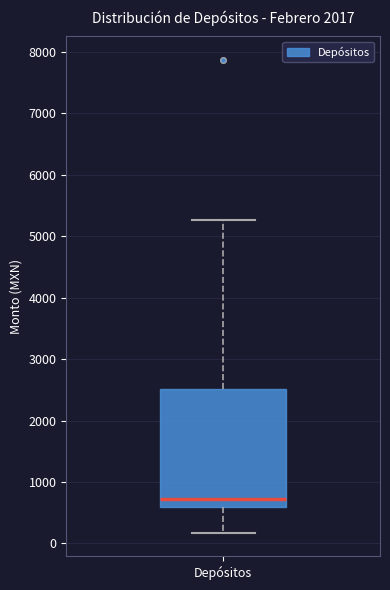

Transcribe this box plot: give where the median line is, the range the box spans, and where the two whiskers end, as read against the y-axis. The values are not printed on the chart, so give them approximately, as read against the axis.

median 700, box 600 to 2500, whiskers 200 to 5300